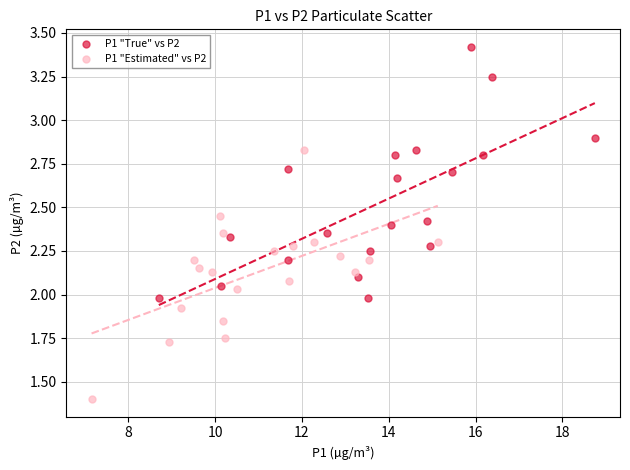

Which series contains the lowest Y value?

P1 "Estimated" vs P2